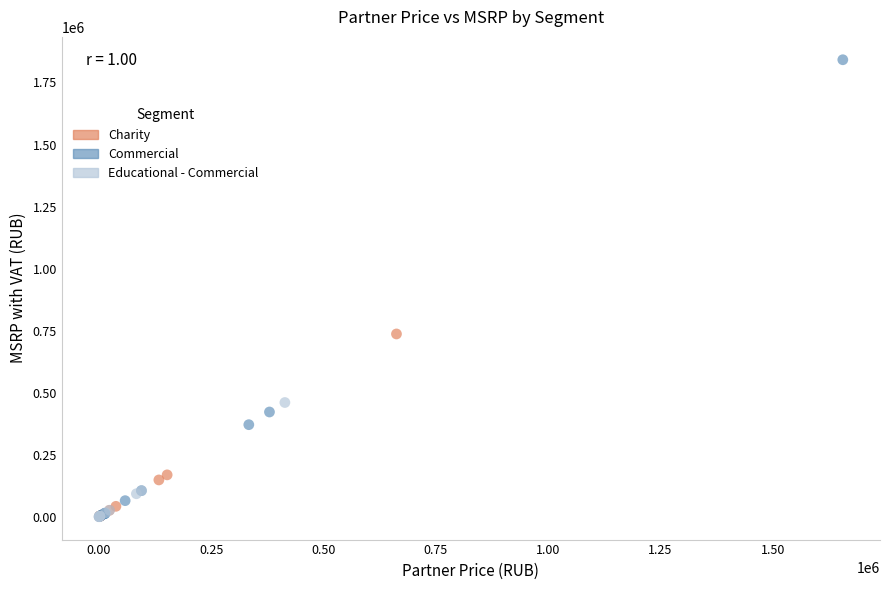

Which series has the widest spread of Y values?

Commercial